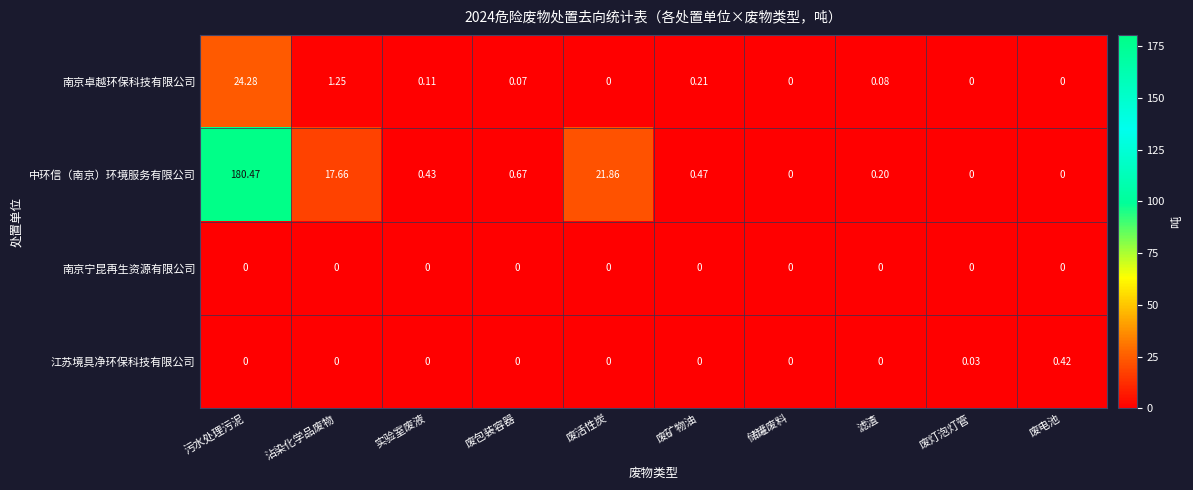

Which series has the largest total across all categories?

中环信（南京）环境服务有限公司